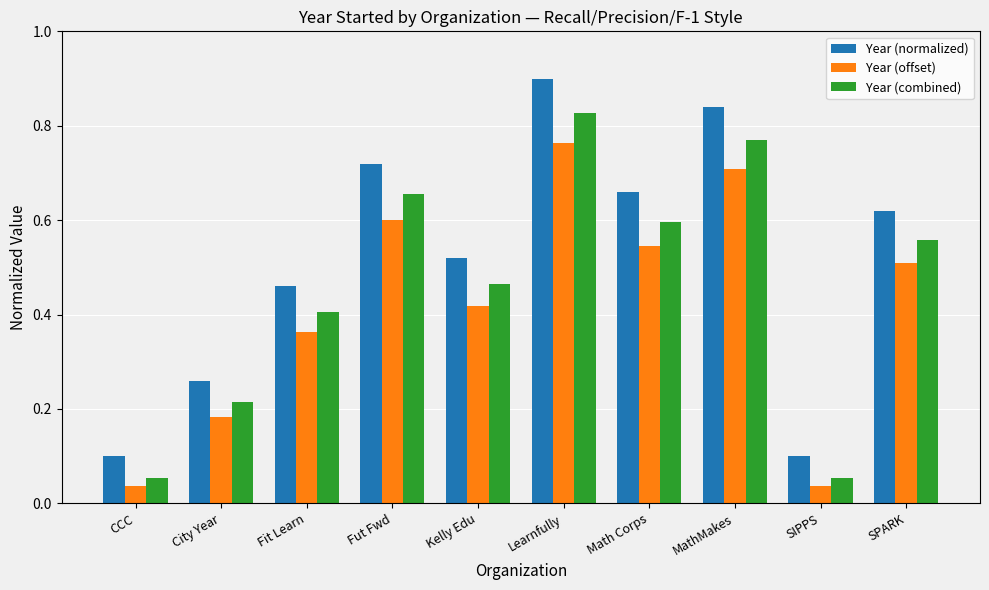

What is the sum of the Year (normalized) values at Math Corps and SPARK?

1.3